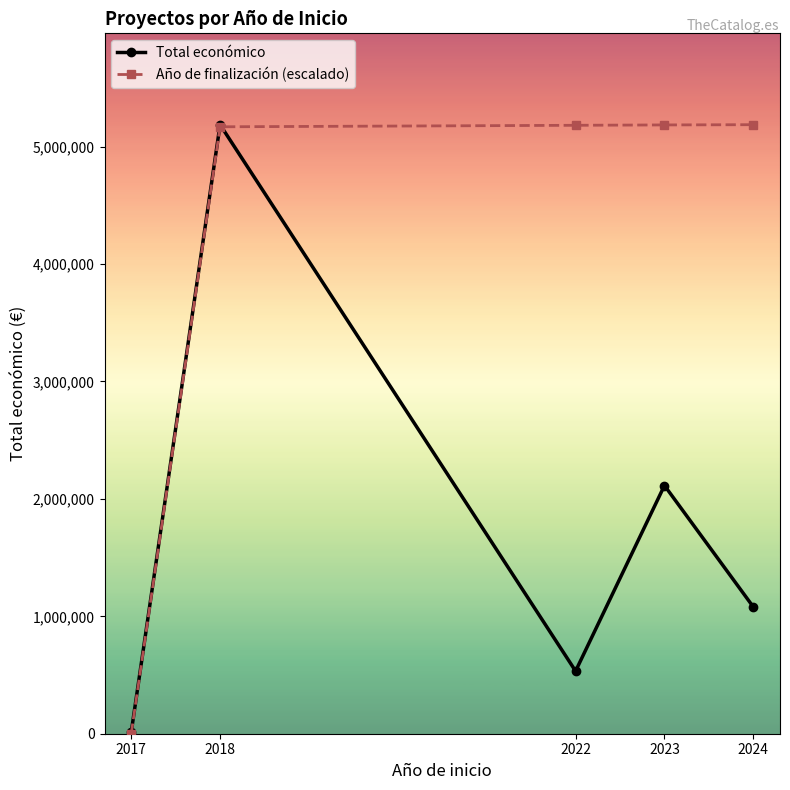

At which category is the sum across all series the highest?

2018